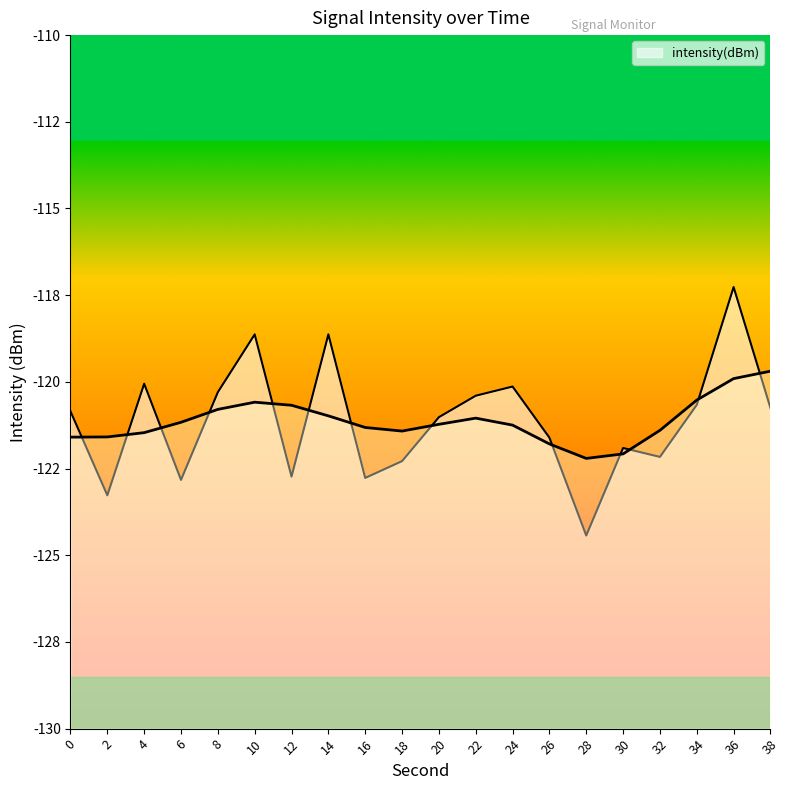

Reading left to right, what are all the values shown in this chart?

0=-120.9	2=-123.3	4=-120.1	6=-122.8	8=-120.3	10=-118.6	12=-122.7	14=-118.6	16=-122.8	18=-122.3	20=-121.0	22=-120.4	24=-120.1	26=-121.6	28=-124.4	30=-121.9	32=-122.2	34=-120.7	36=-117.3	38=-120.8